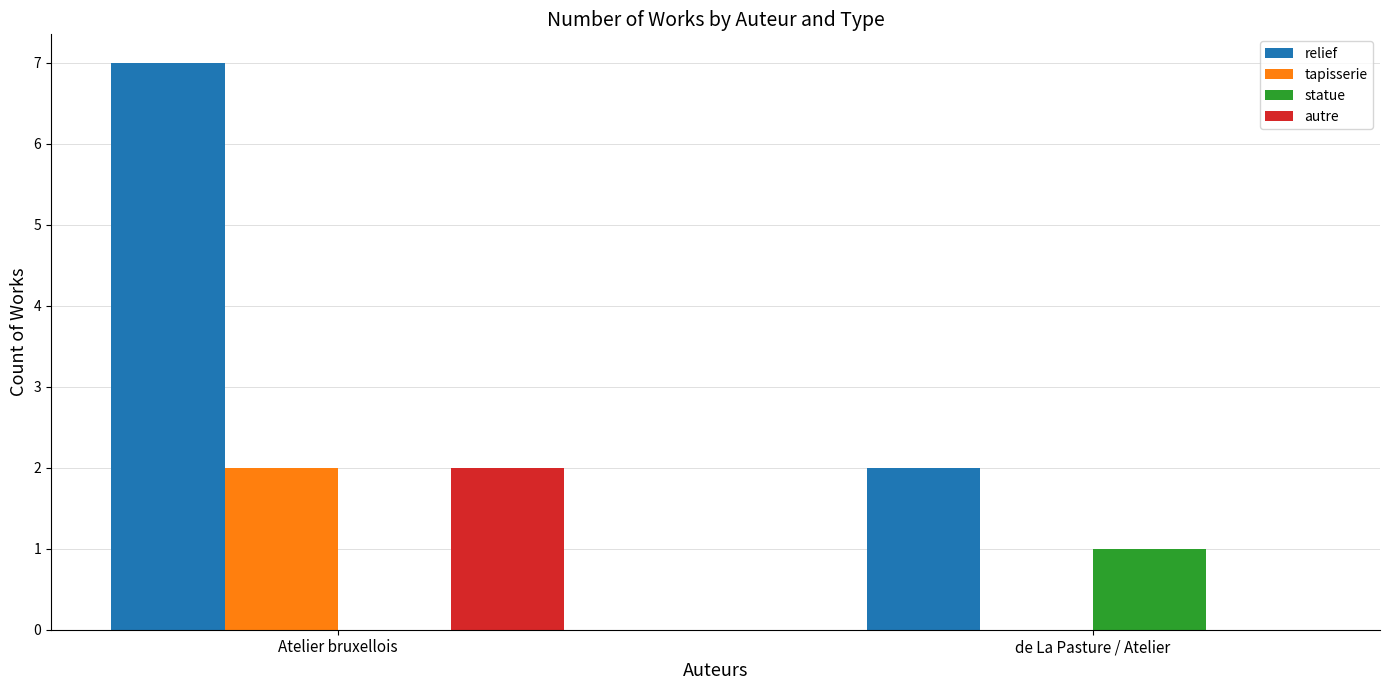

At which category does the chart reach its peak across all series?

Atelier bruxellois